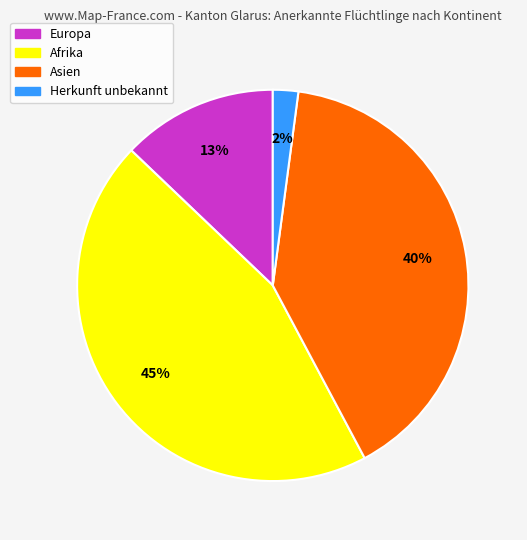

What percentage is the Herkunft unbekannt slice, to the nearest percent?

2%